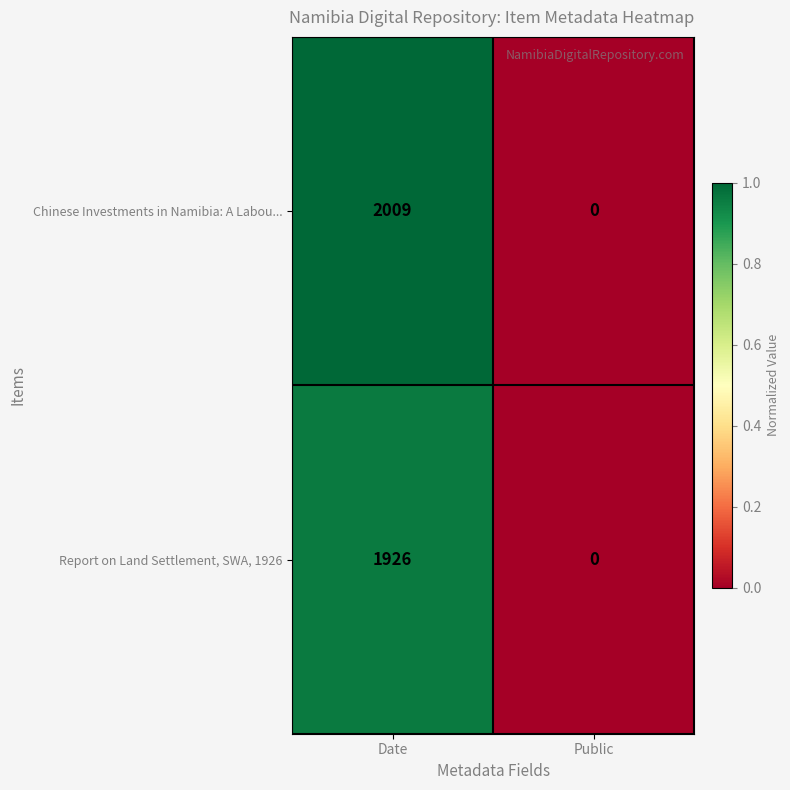

What is the difference between the Report on Land Settlement, SWA, 1926 values at Date and Public?

1926